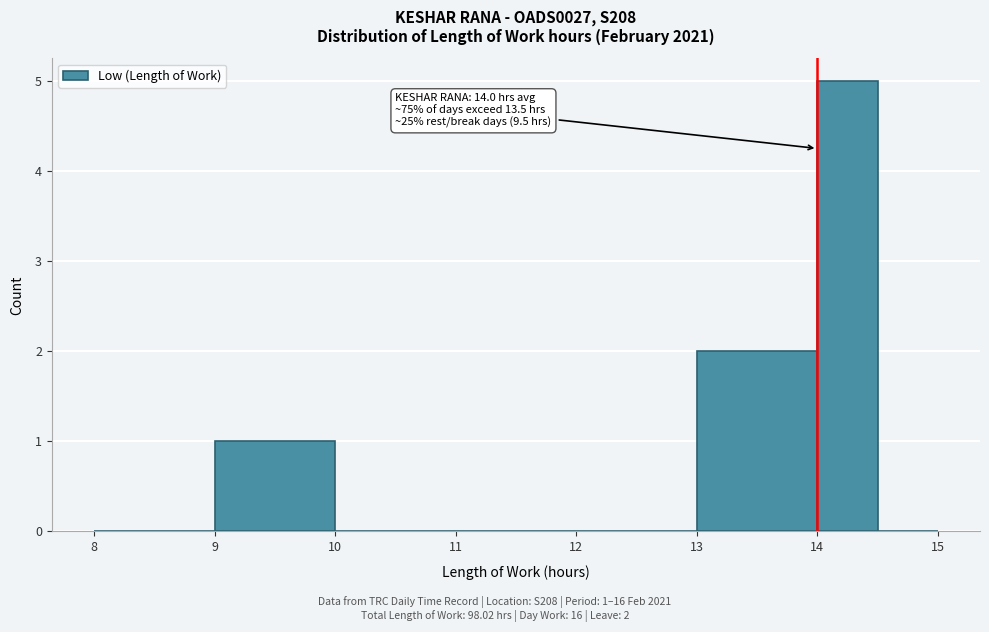

Over which range of the x-axis is the bar tallest?

14.0 to 14.5